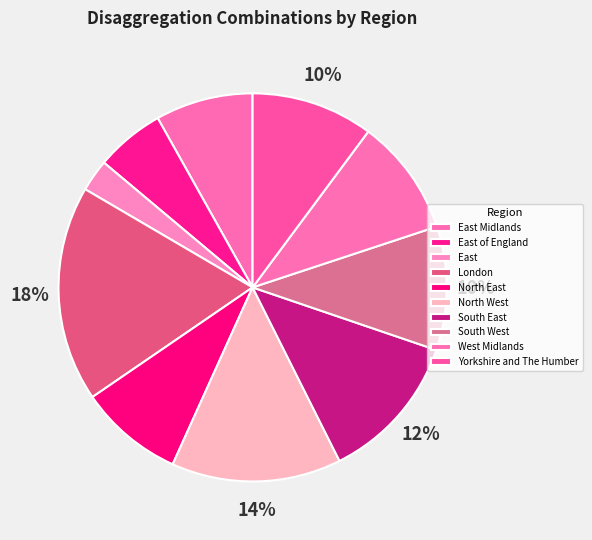

Is there any slice that represents more than half of the pie?

No